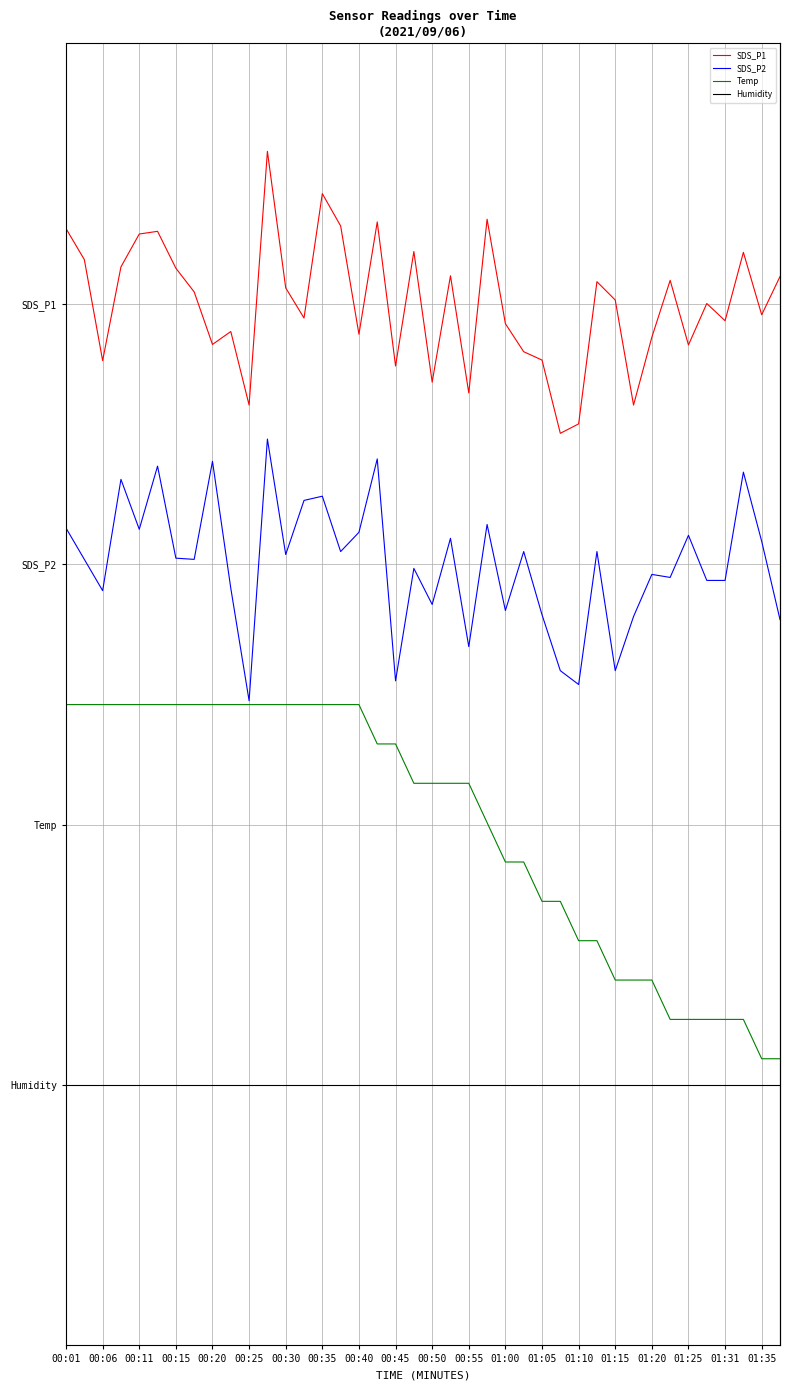

Does the chart have visible grid lines?

Yes